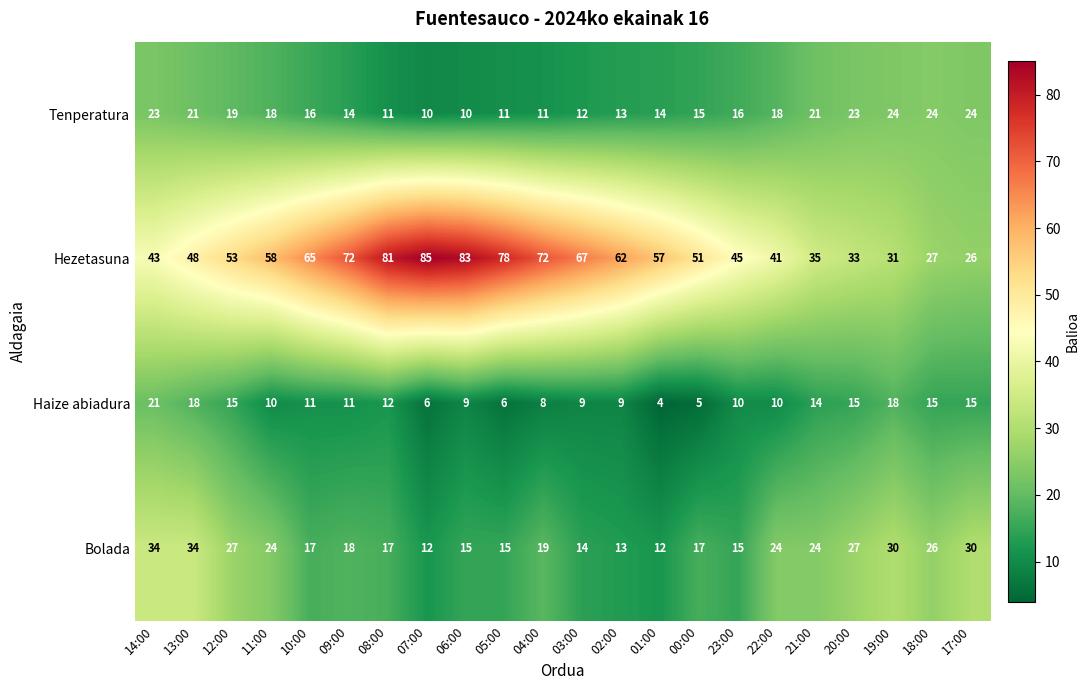

What is the difference between the highest and lowest values at 05:00?

72